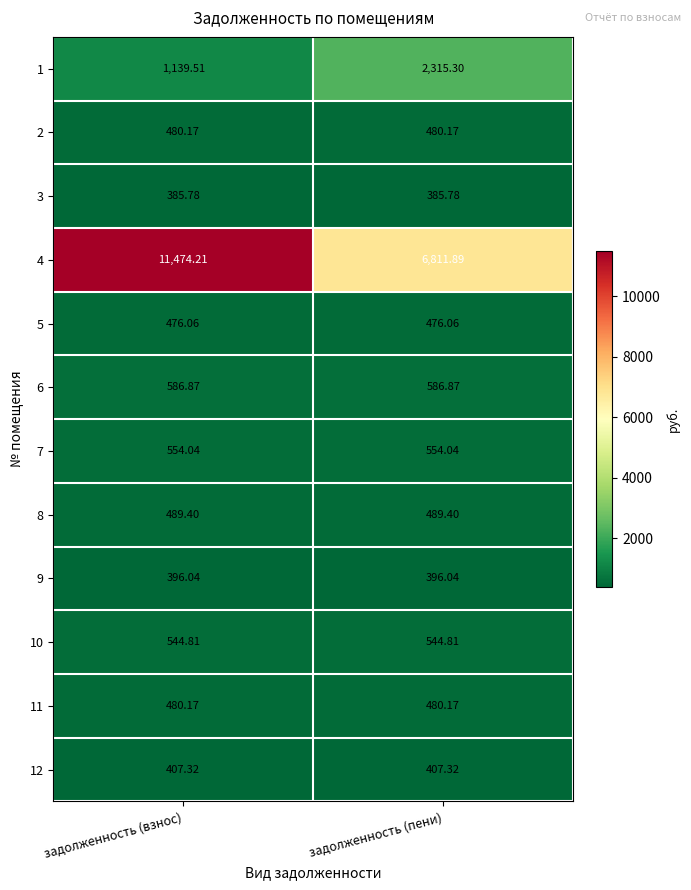

What is the total value across all series at задолженность (пени)?

13927.9